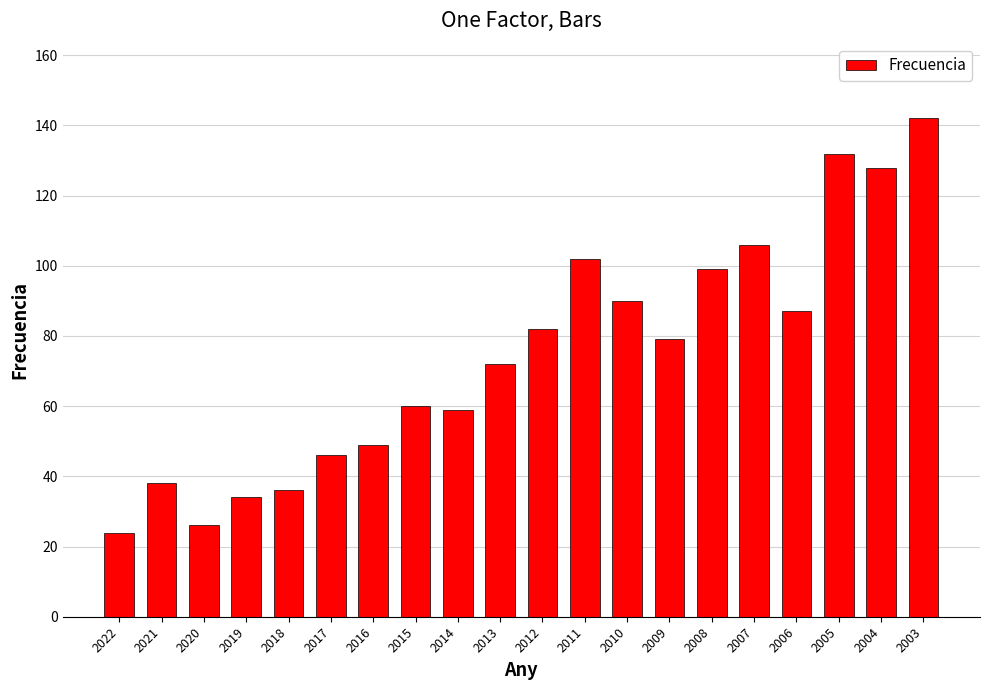

Approximately how many times larger is the value at 2013 compared to 2010?

0.8